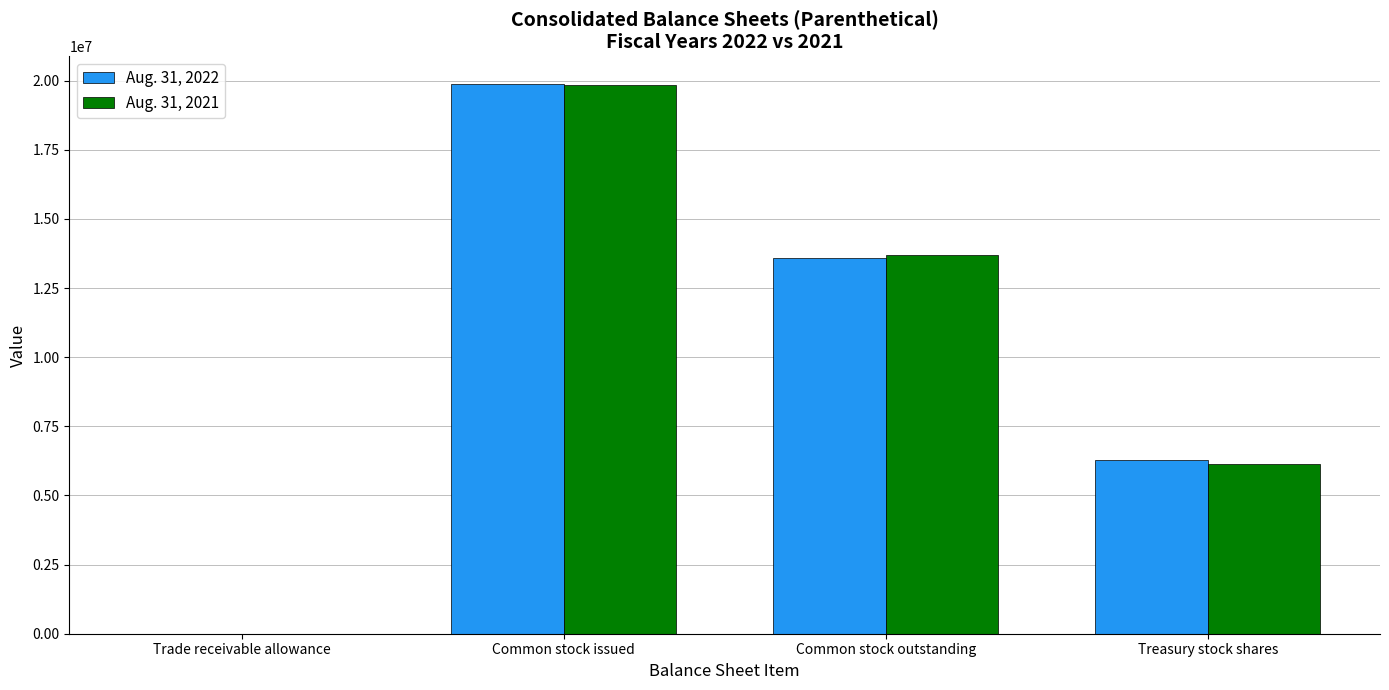

Is the value of Aug. 31, 2021 at Trade receivable allowance greater than the value of Aug. 31, 2022 at Common stock issued?

No